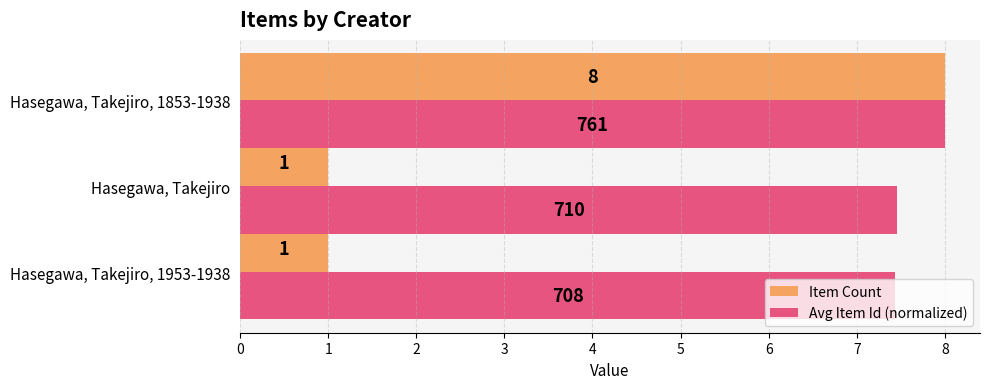

The value of Item Count at Hasegawa, Takejiro, 1953-1938 is 0.3. True or false?

False